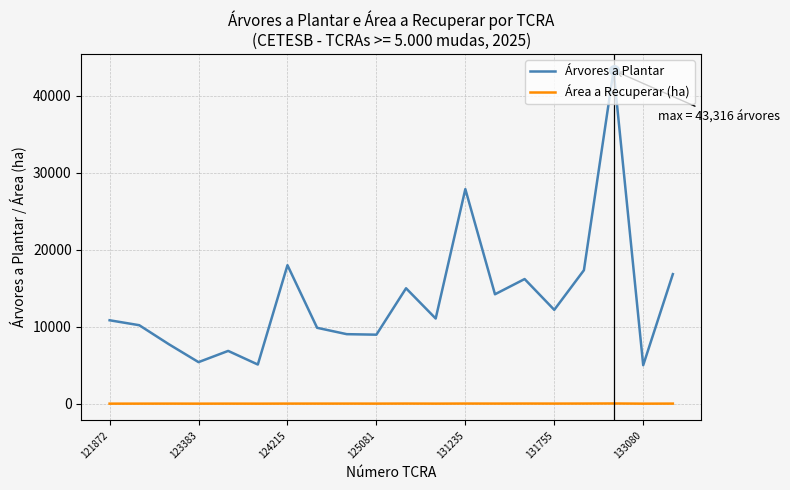

Which series has the largest total across all categories?

Árvores a Plantar